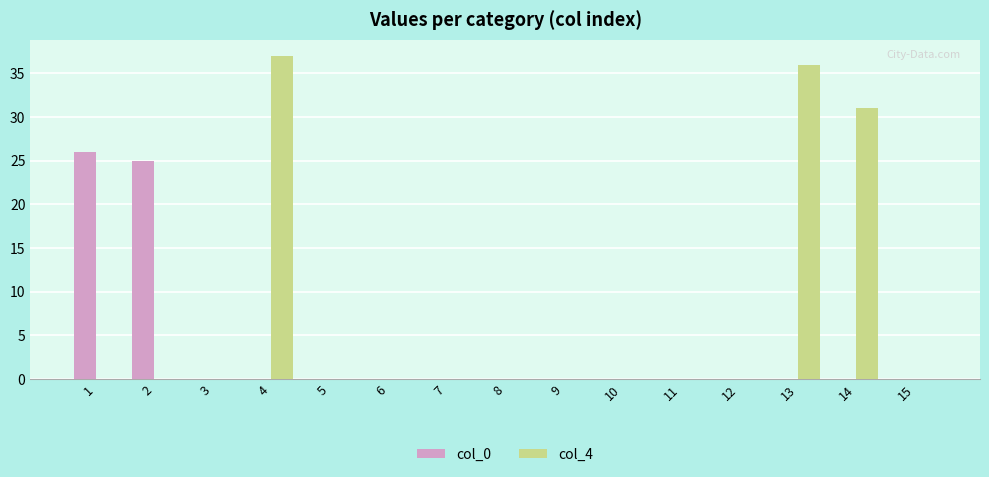

The value of col_0 at 15 is -12. True or false?

False